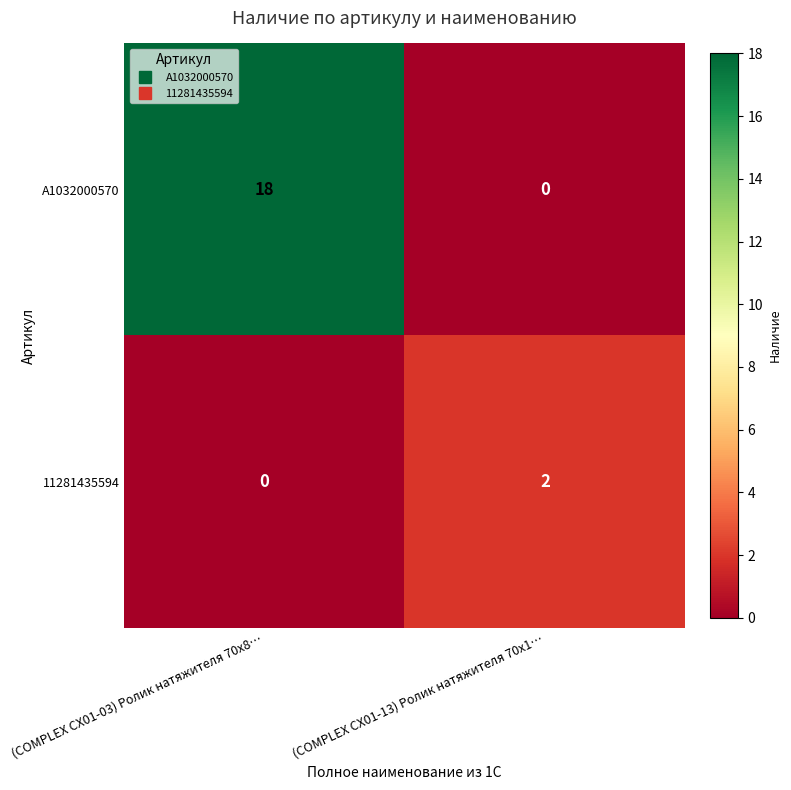

What is the total value across all series at (COMPLEX CX01-03) Ролик натяжителя 70x8…?

18